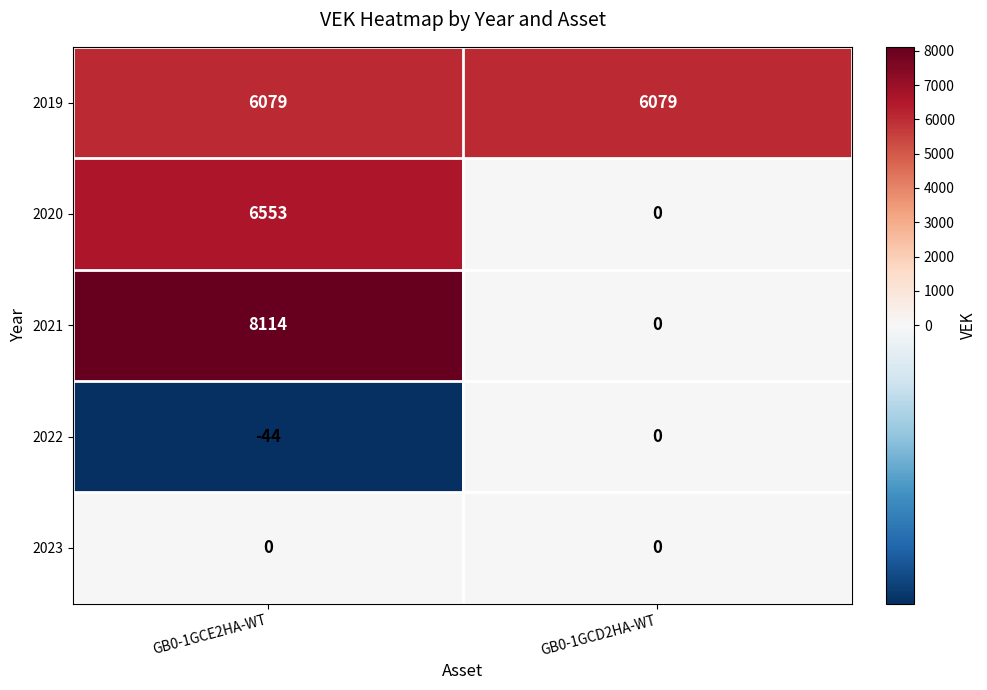

At which category is the sum across all series the highest?

GB0-1GCE2HA-WT